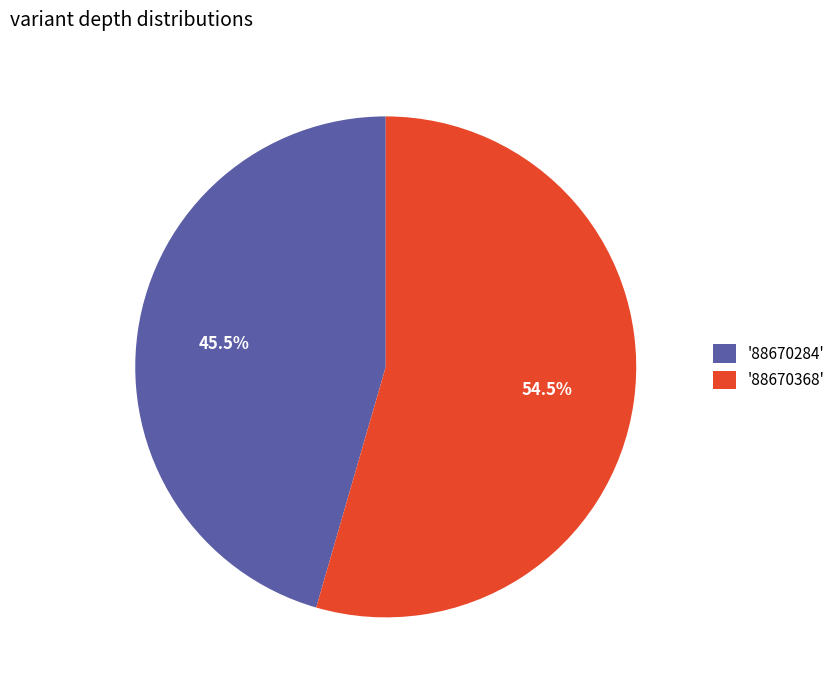

Rank the categories by value from highest to lowest.

'88670368', '88670284'